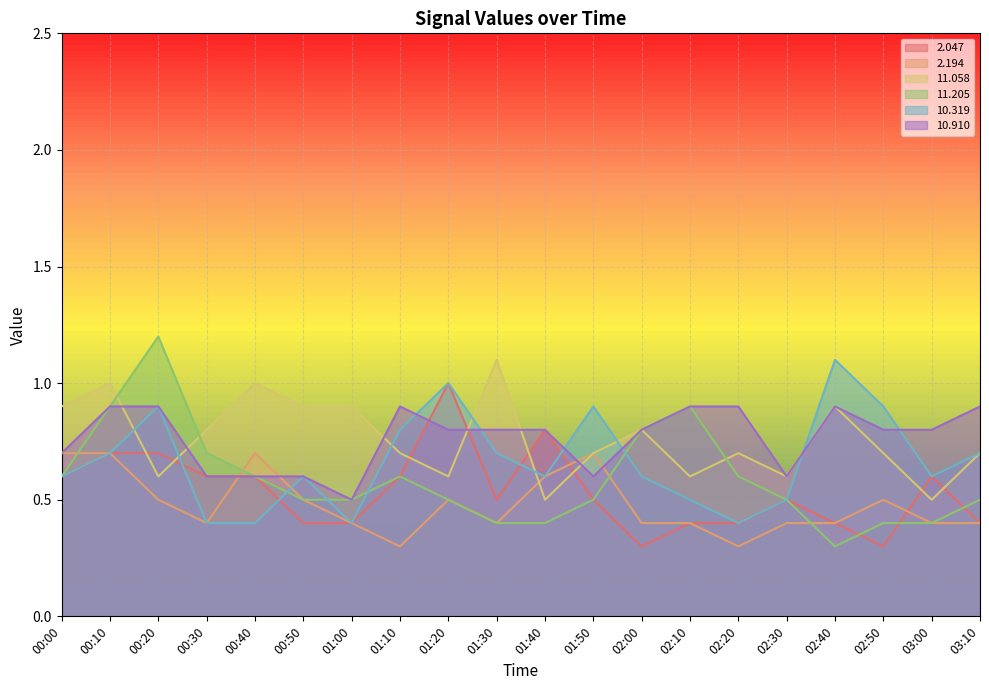

Which series has the widest spread of values?

11.205